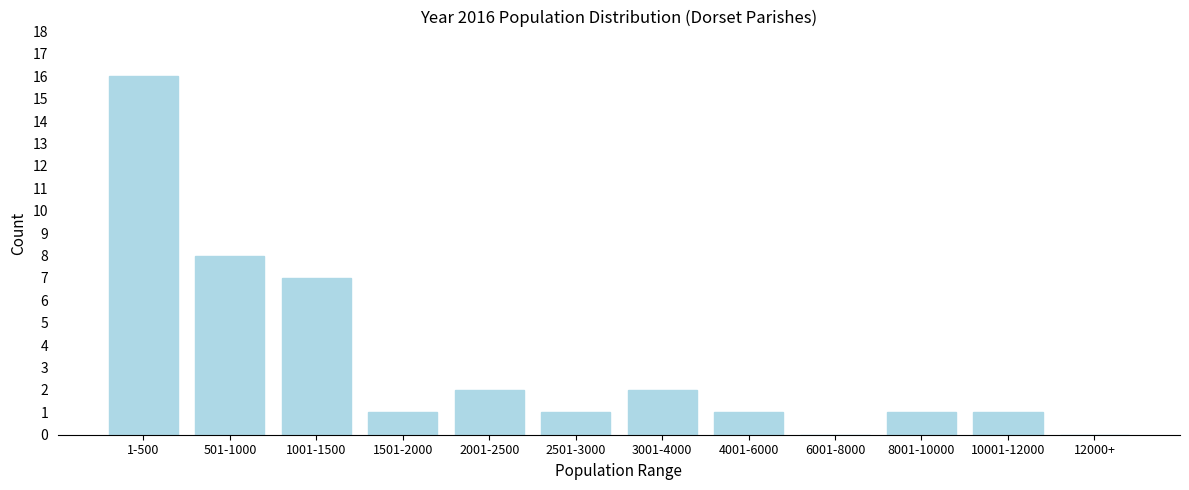

Reading left to right, transcribe all the data shown in this chart.

1-500=16	501-1000=8	1001-1500=7	1501-2000=1	2001-2500=2	2501-3000=1	3001-4000=2	4001-6000=1	6001-8000=0	8001-10000=1	10001-12000=1	12000+=0